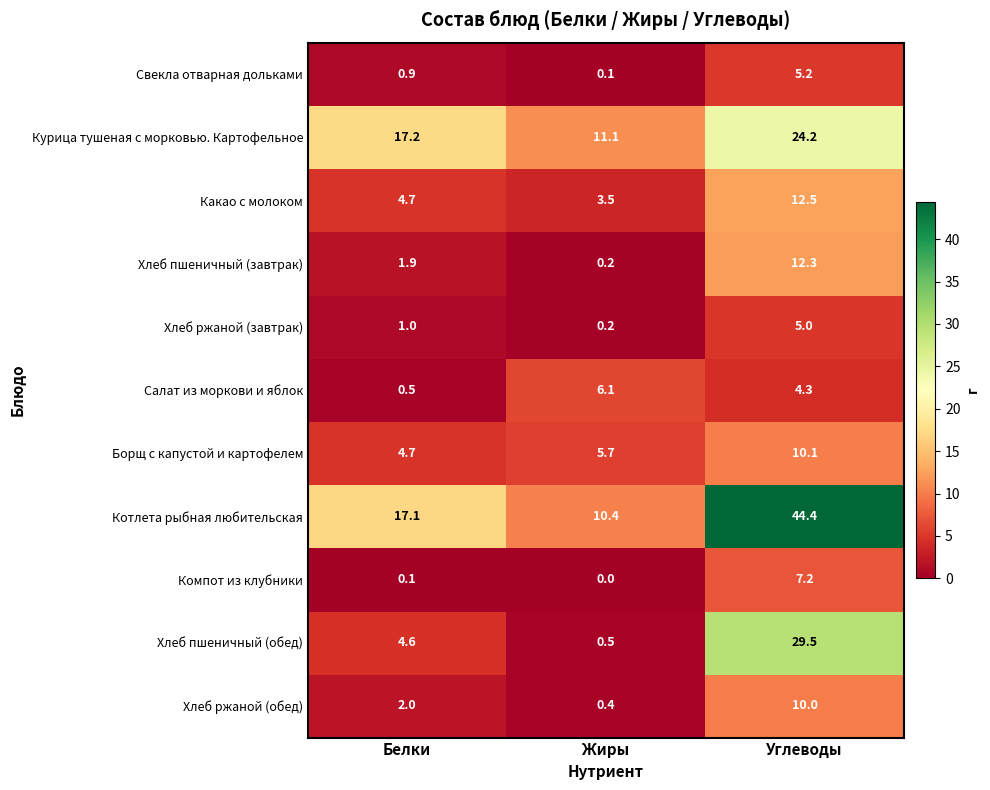

What is the total value across all series at Жиры?

38.2